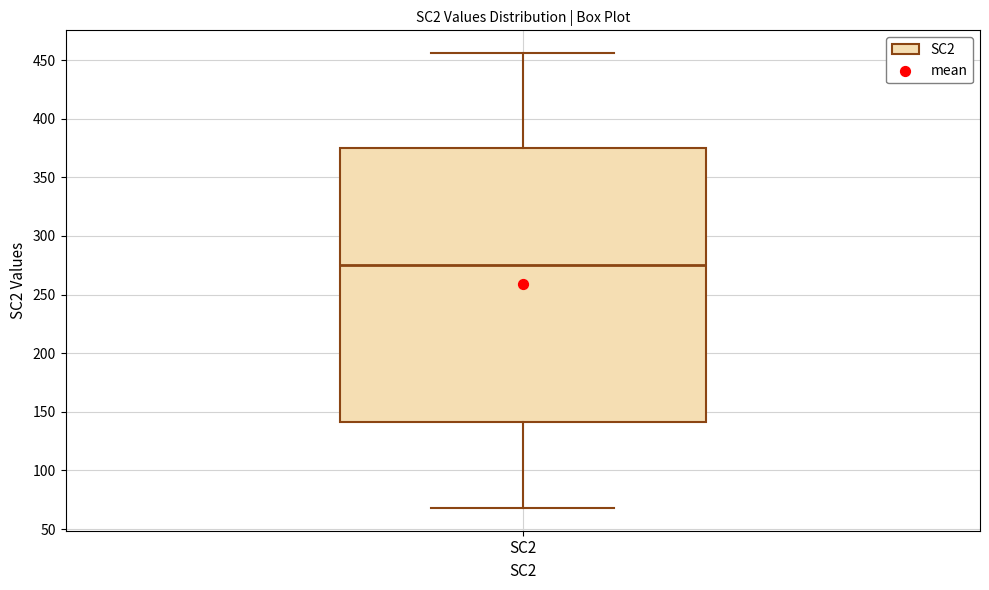

Where does the median line of the box for SC2 sit on the y-axis? The values are not printed on the chart, so give them approximately, as read against the axis.

275